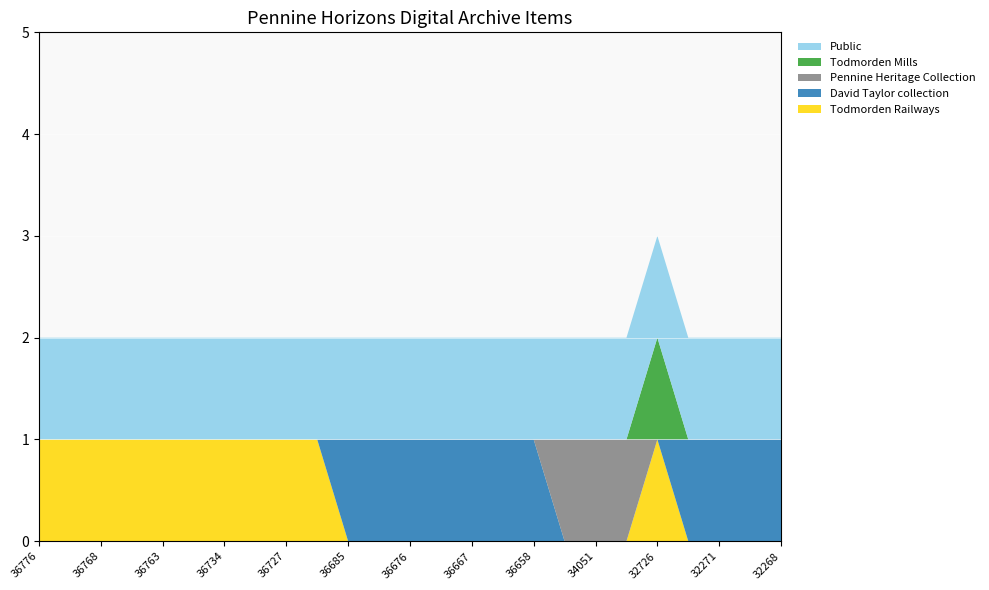

Reading left to right, transcribe all the data shown in this chart.

Todmorden Railways: 1	1	1	1	1	1	1	1	1	1	0	0	0	0	0	0	0	0	0	0	1	0	0	0	0
David Taylor collection: 0	0	0	0	0	0	0	0	0	0	1	1	1	1	1	1	1	0	0	0	0	1	1	1	1
Pennine Heritage Collection: 0	0	0	0	0	0	0	0	0	0	0	0	0	0	0	0	0	1	1	1	0	0	0	0	0
Todmorden Mills: 0	0	0	0	0	0	0	0	0	0	0	0	0	0	0	0	0	0	0	0	1	0	0	0	0
Public: 1	1	1	1	1	1	1	1	1	1	1	1	1	1	1	1	1	1	1	1	1	1	1	1	1